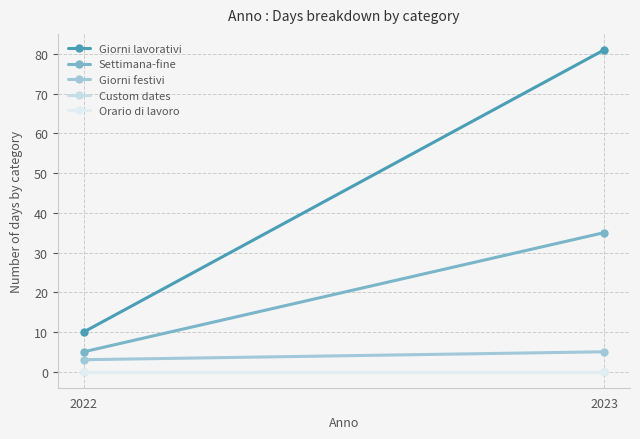

What is the maximum value for Giorni festivi?

5